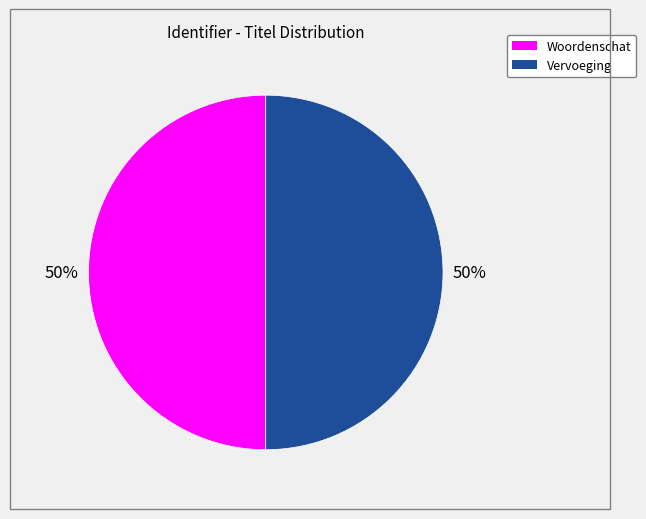

What percentage is the Vervoeging slice, to the nearest percent?

50%